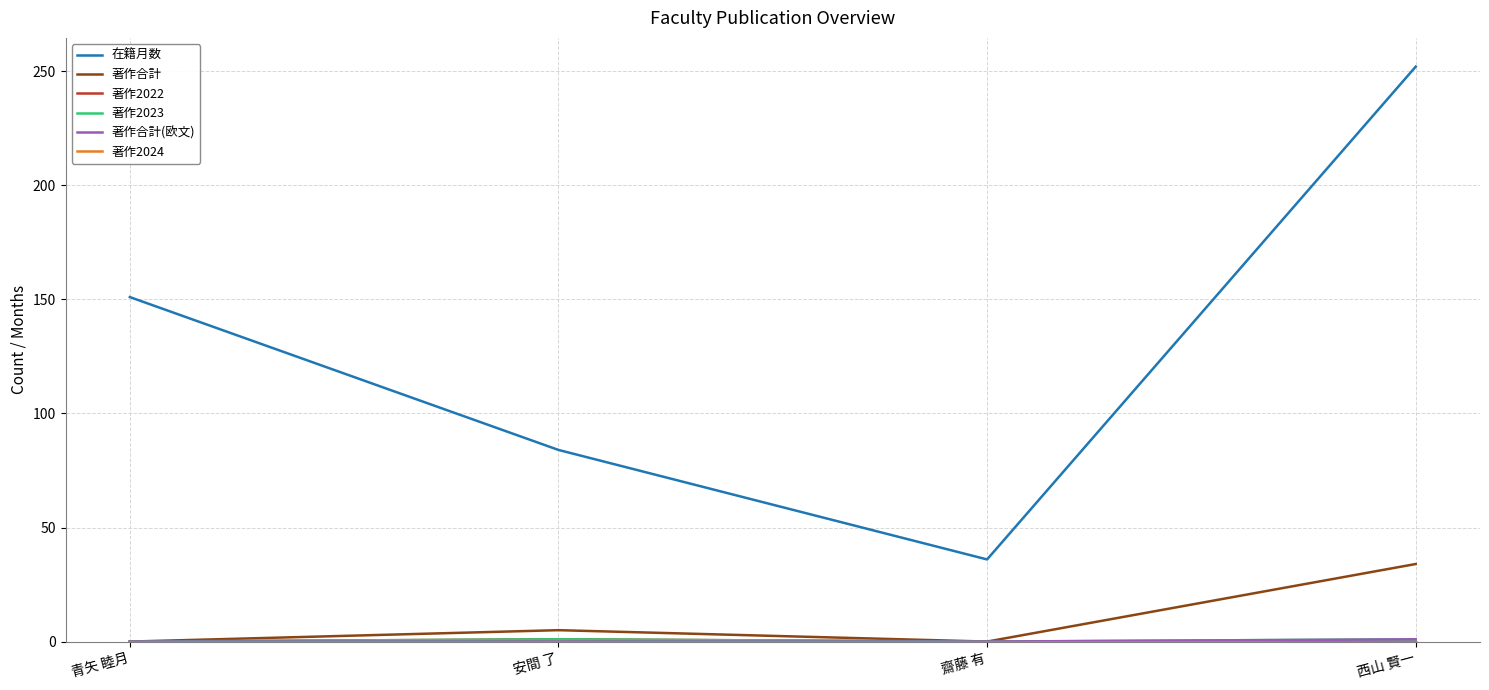

What is the difference between the second highest and minimum values in the 在籍月数 series?

115